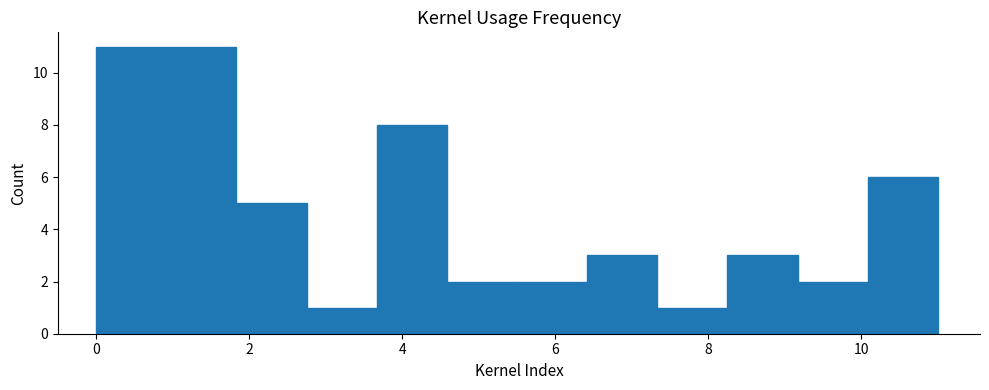

Reading left to right, list every bar in this chart as the range it spans on the x-axis followed by its height. Neither the bar edges nor the heights are printed on the chart, so give them approximately, as read against the axes.

0.0 to 1.0: 11
1.0 to 1.8: 11
1.8 to 2.8: 5
2.8 to 3.6: 1
3.6 to 4.6: 8
4.6 to 5.6: 2
5.6 to 6.4: 2
6.4 to 7.4: 3
7.4 to 8.2: 1
8.2 to 9.2: 3
9.2 to 10.0: 2
10.0 to 11.0: 6